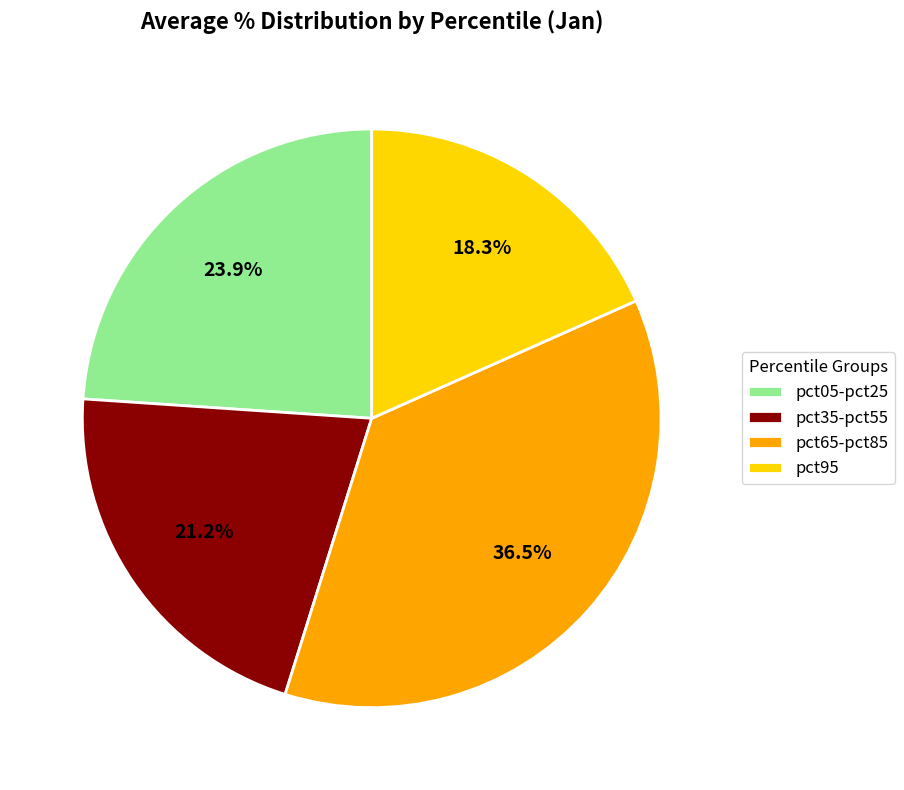

What percentage is the pct95 slice, to the nearest percent?

18%